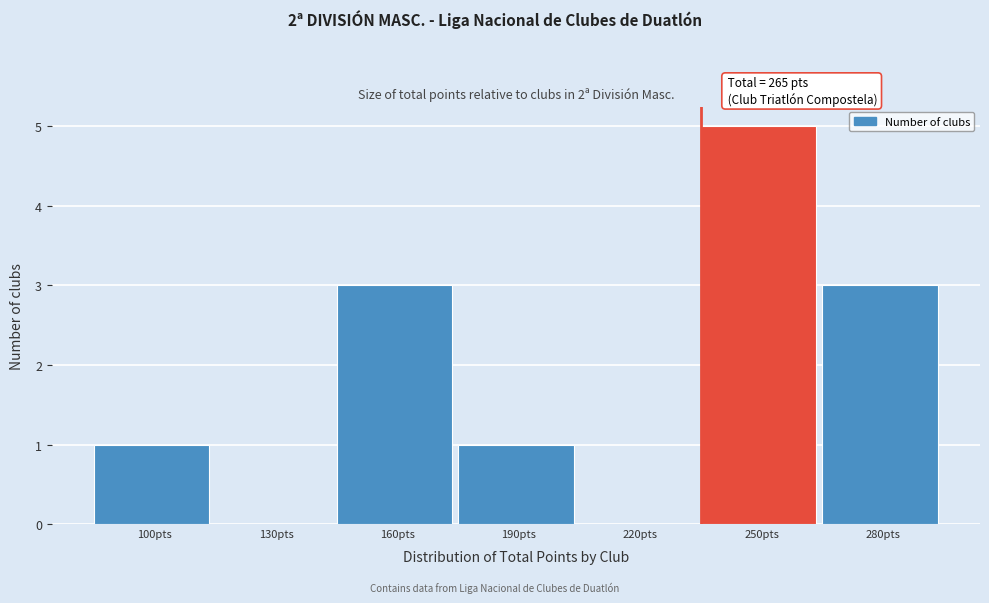

Reading left to right, list all the values displayed in this chart.

100pts=1	130pts=0	160pts=3	190pts=1	220pts=0	250pts=5	280pts=3